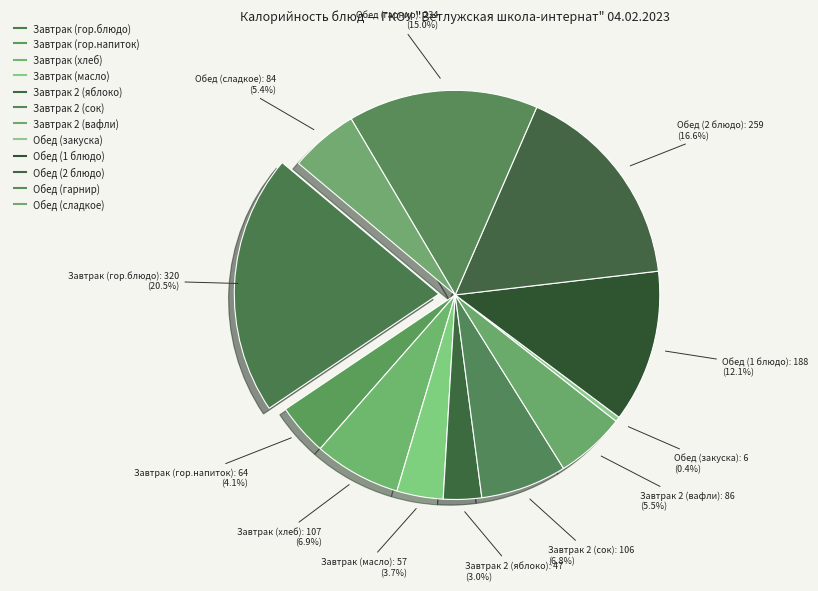

How many segments does this pie chart have?

12